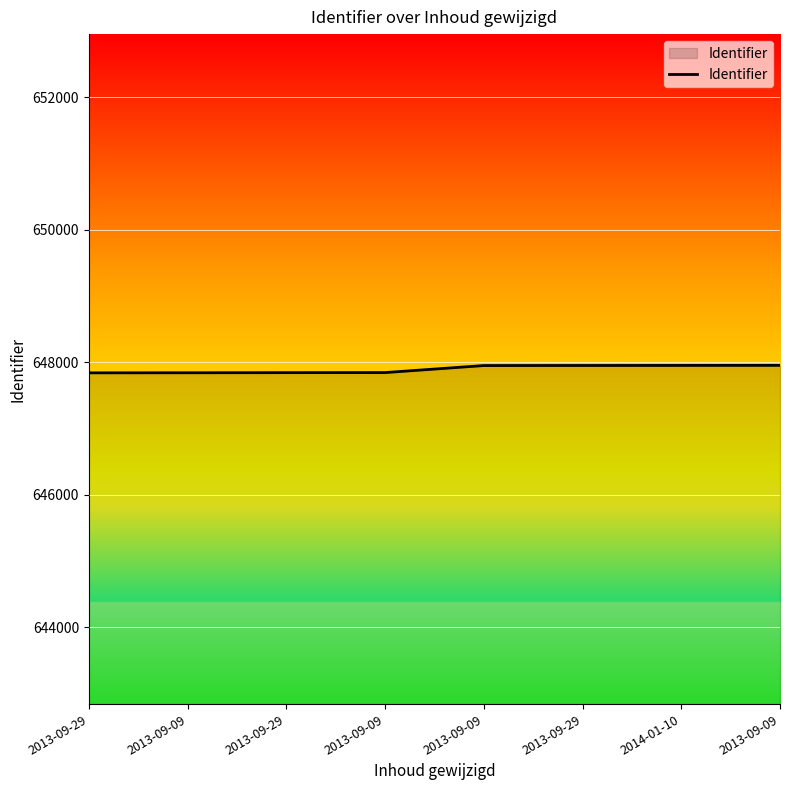

What is the approximate value at 2013-09-29, to the nearest 50?

647950